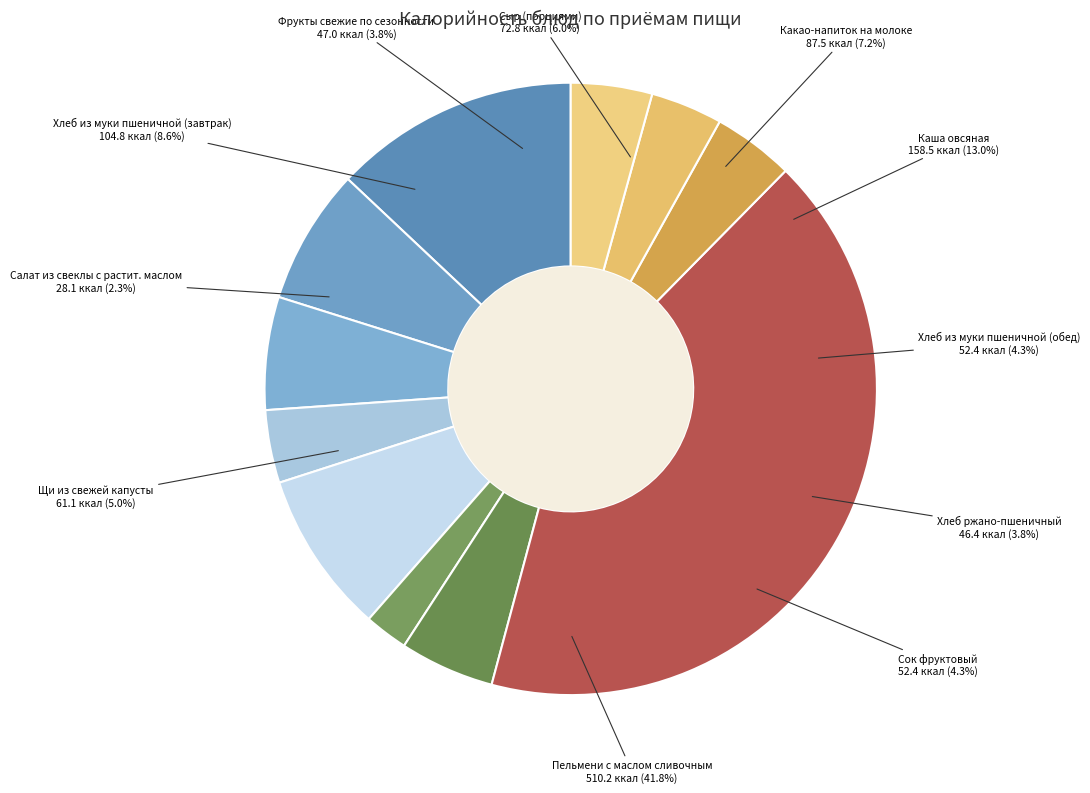

What percentage is the Пельмени с маслом сливочным slice, to the nearest percent?

42%